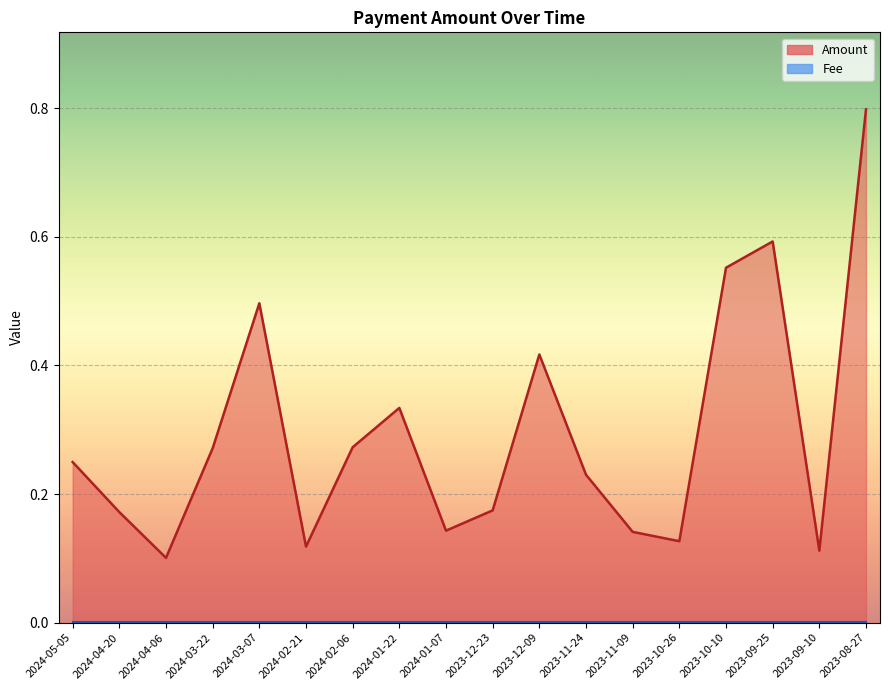

Where is the first local maximum?

2024-03-07